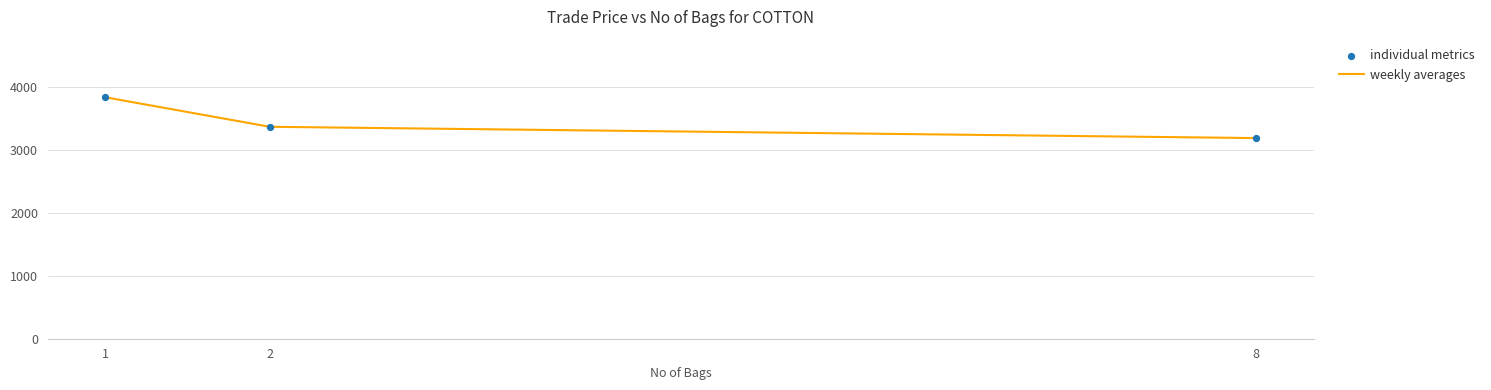

What is the greatest value displayed?

3839.0